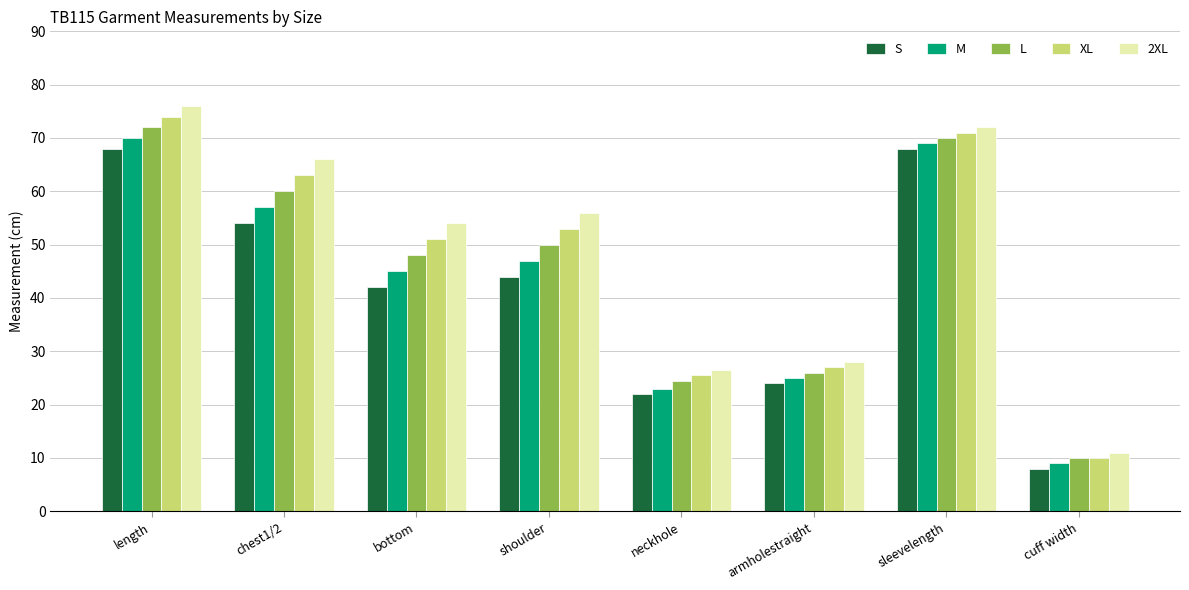

How many distinct data groups are displayed?

5